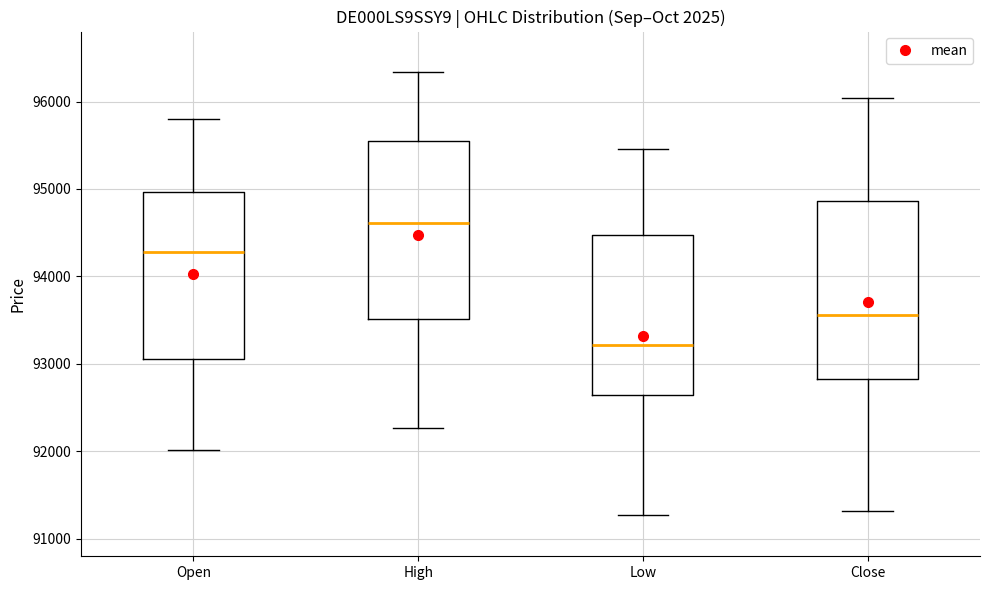

Reading left to right, read every box against the y-axis: the position of its median line, the range the box covers, and the ends of its whiskers. The values are not printed on the chart, so give them approximately, as read against the axis.

Open: median 94300, box 93100 to 95000, whiskers 92000 to 95800
High: median 94600, box 93500 to 95500, whiskers 92300 to 96300
Low: median 93200, box 92600 to 94500, whiskers 91300 to 95500
Close: median 93600, box 92800 to 94900, whiskers 91300 to 96000